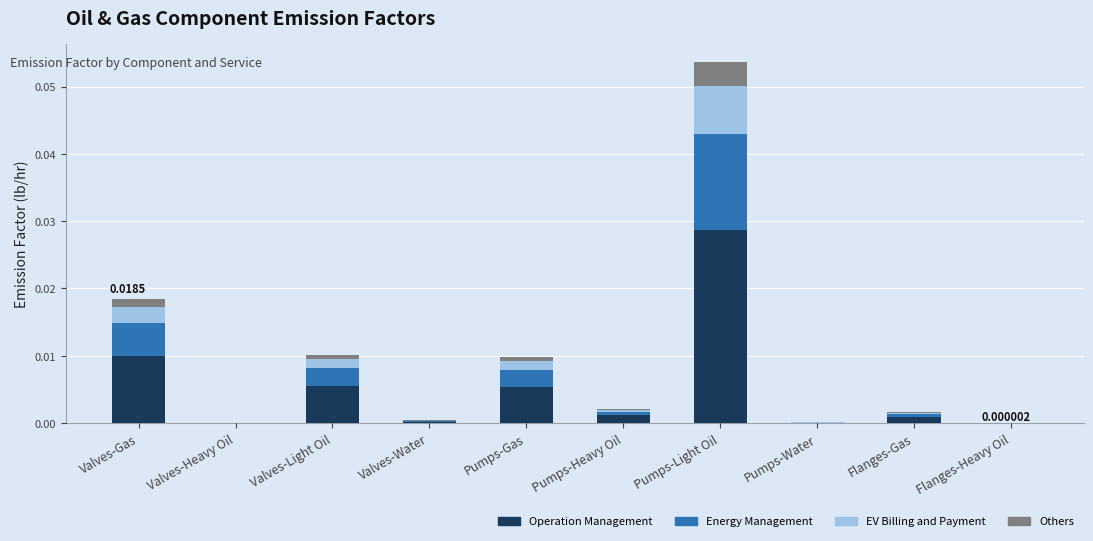

Which category has the highest value in the Operation Management series?

Pumps-Light Oil